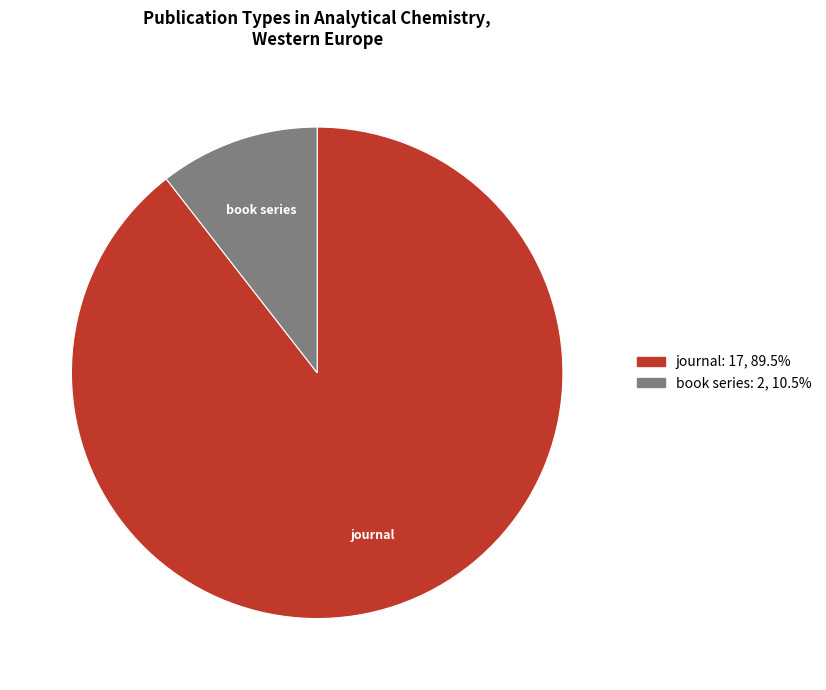

The book series slice represents 11% of the pie. True or false?

True